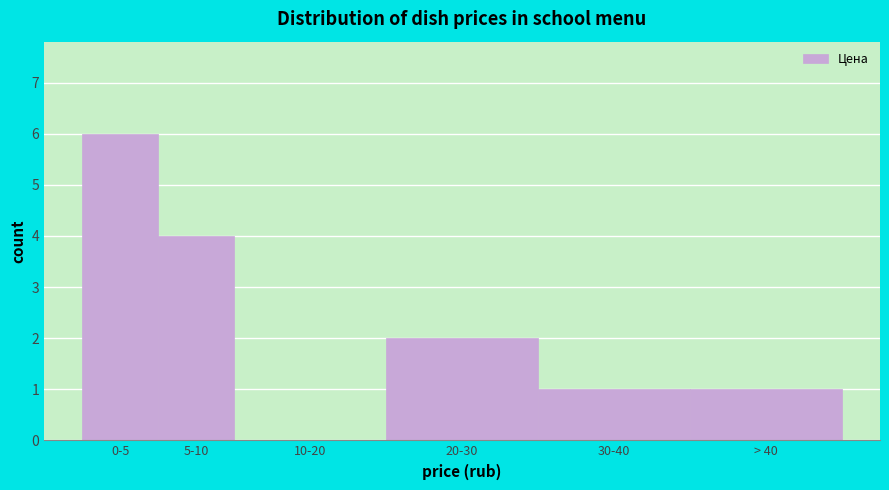

Reading left to right, extract all data points from this chart.

0-5=6	5-10=4	10-20=0	20-30=2	30-40=1	> 40=1